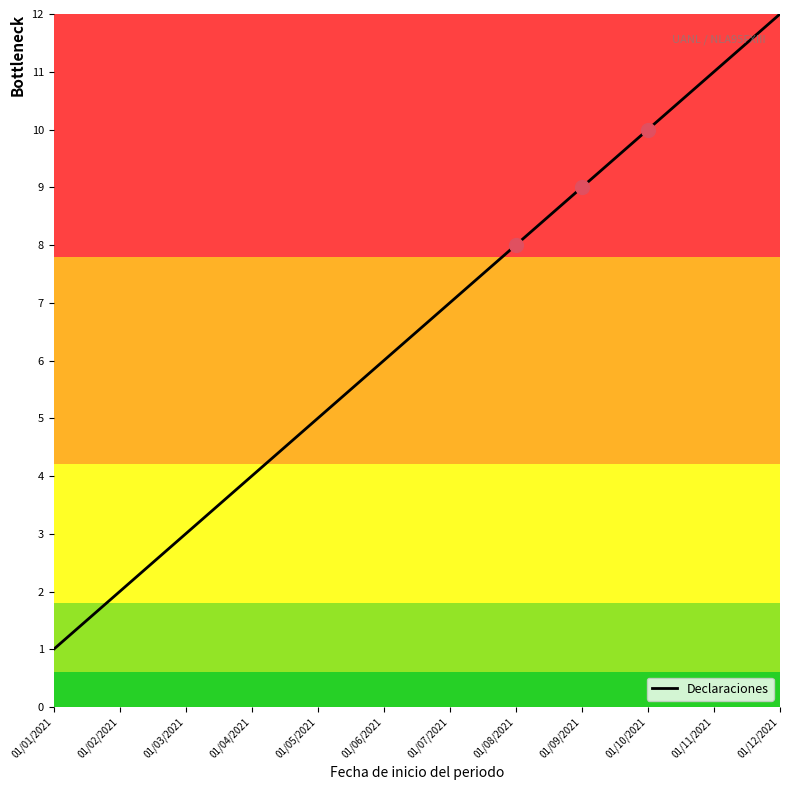

What is the difference between the maximum and second lowest values?

10